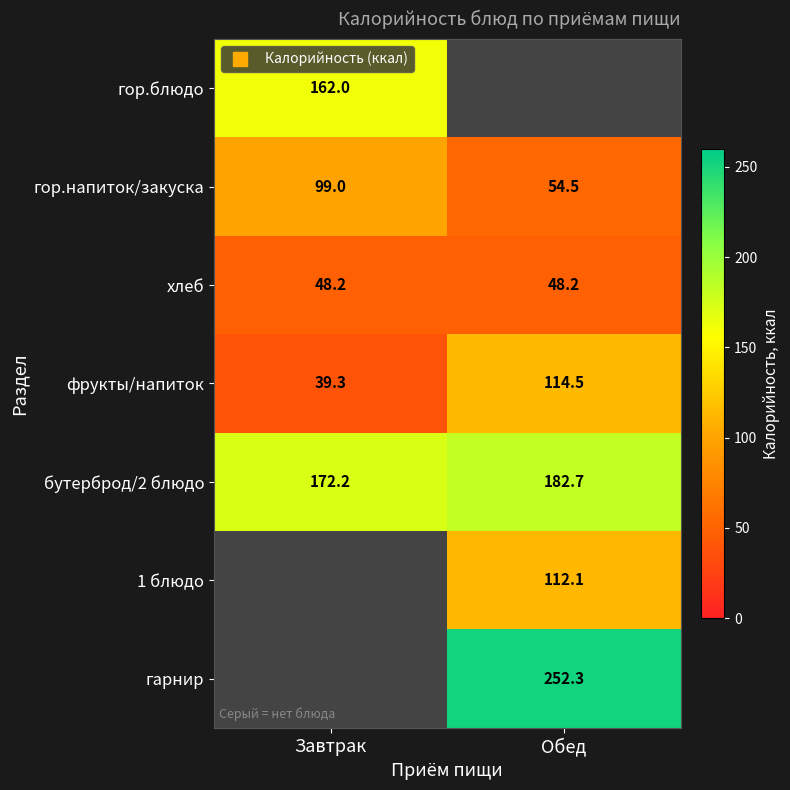

Which series has the largest total across all categories?

бутерброд/2 блюдо